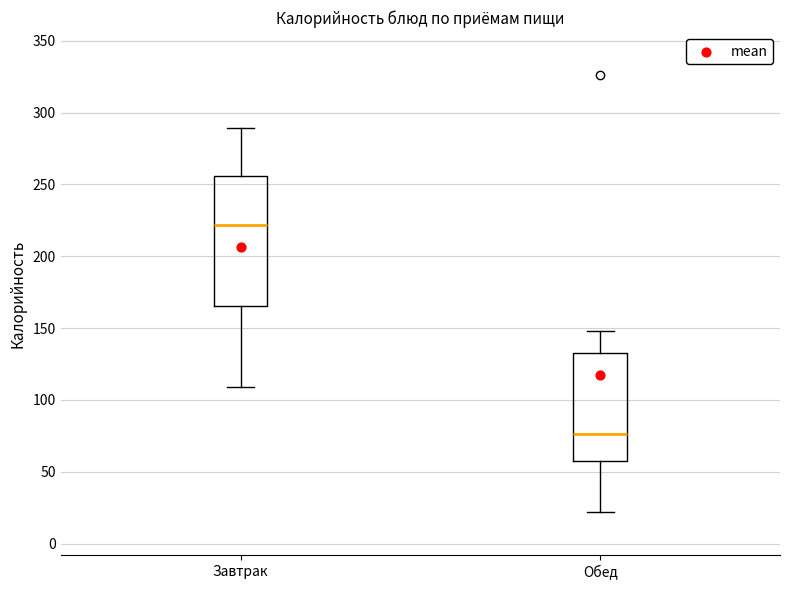

Which box is the tallest, from its lower edge to its upper edge?

Завтрак